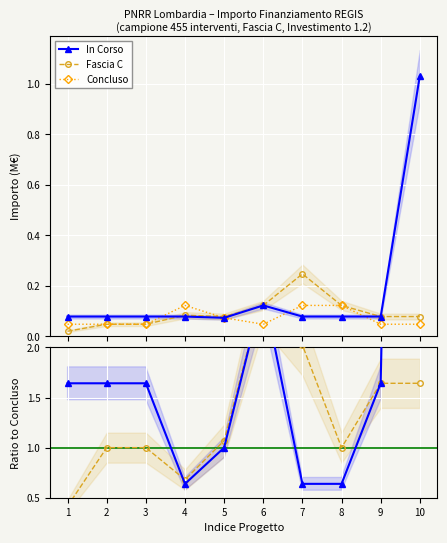

What is the sum of all Fascia C values?

13.0